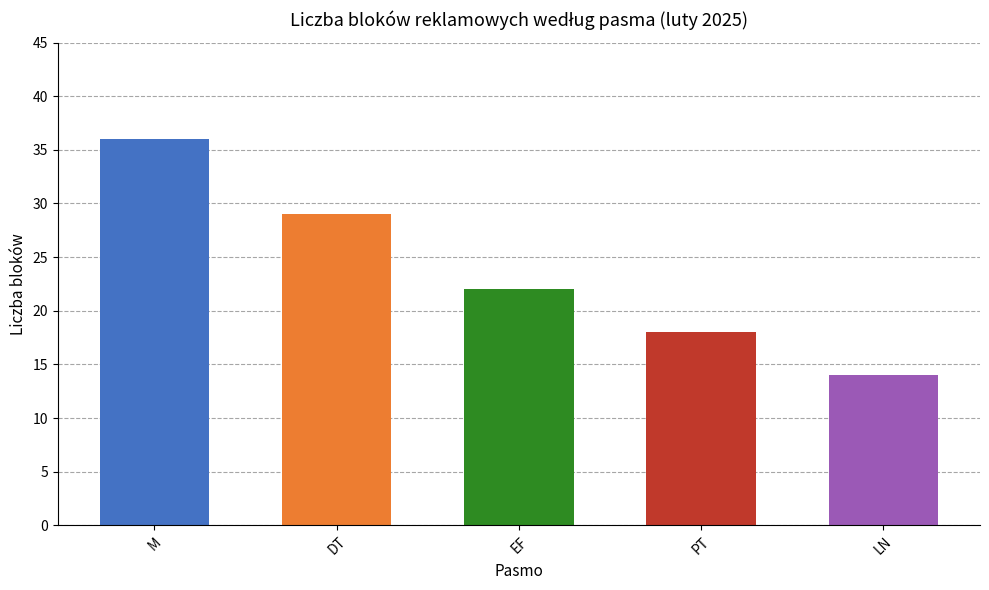

What is the sum of the values at DT and LN?

43